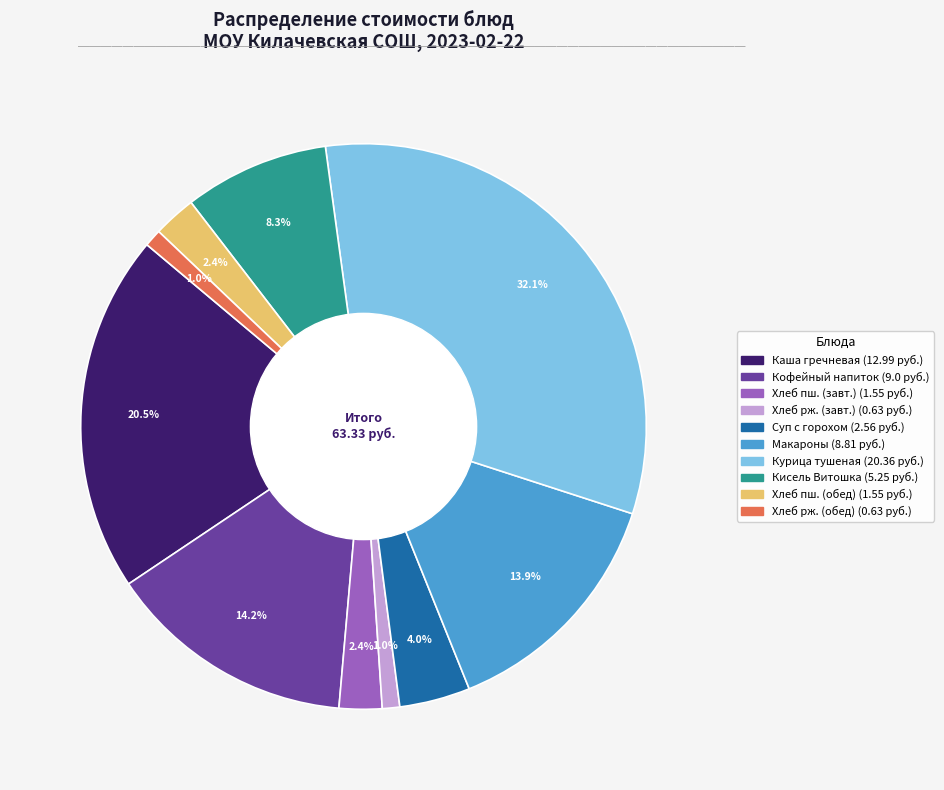

Does any single category account for the majority?

No